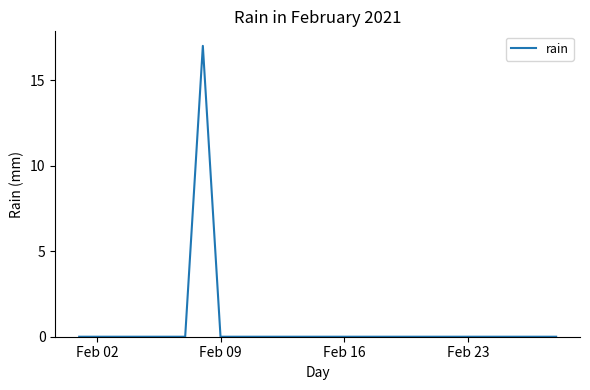

What is the greatest value displayed?

17